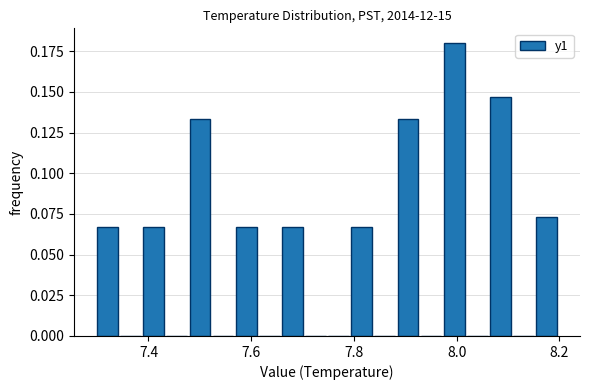

Around what value on the x-axis is the tallest bar? Give the approximate position of its centre, as read against the axis.

8.00